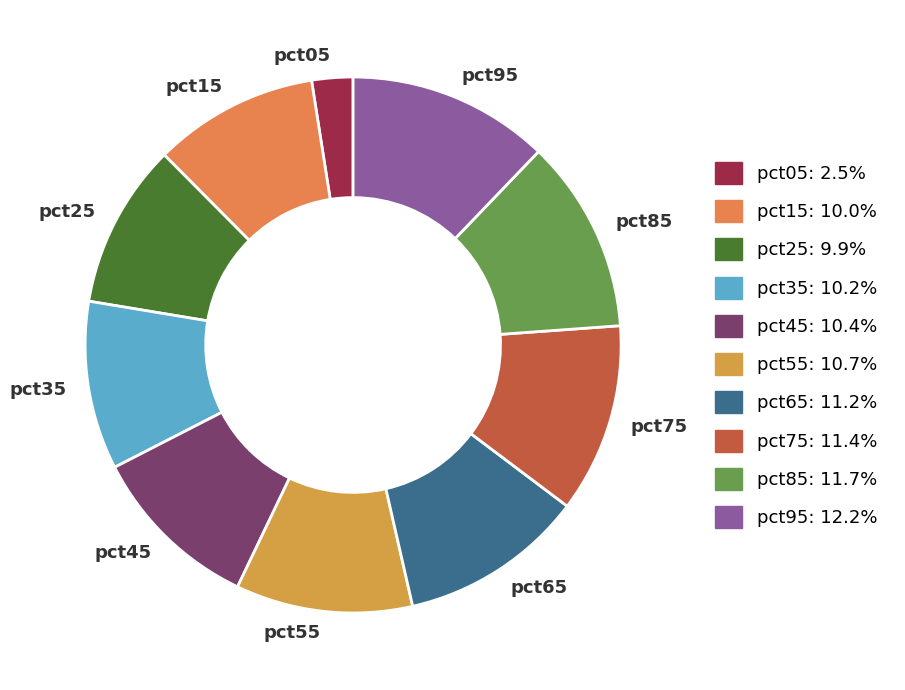

Is it true that pct45 is 1% of the pie?

False